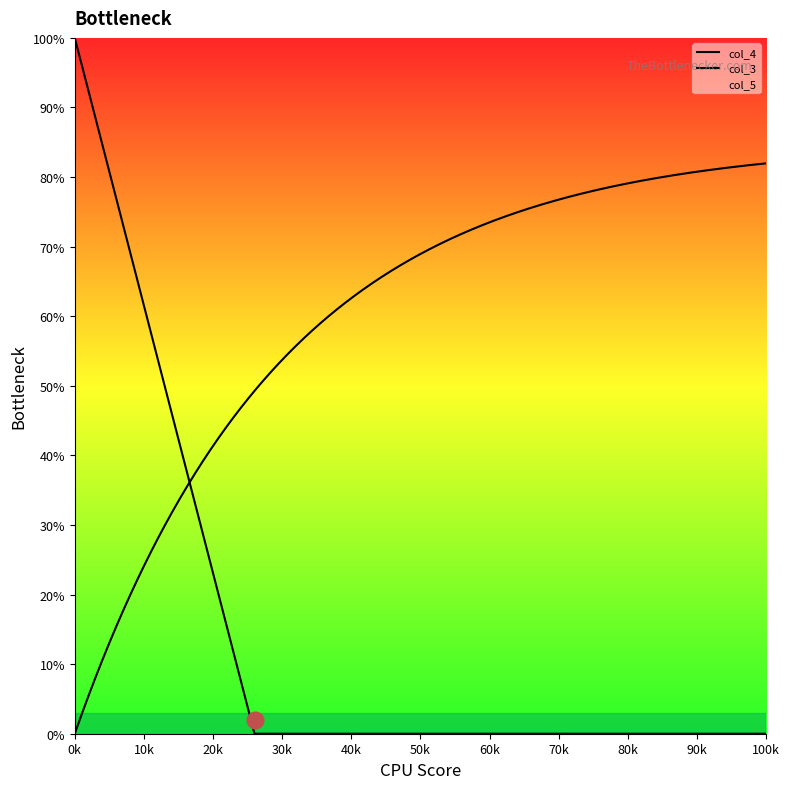

At how many categories does at least one series exceed 94?

21